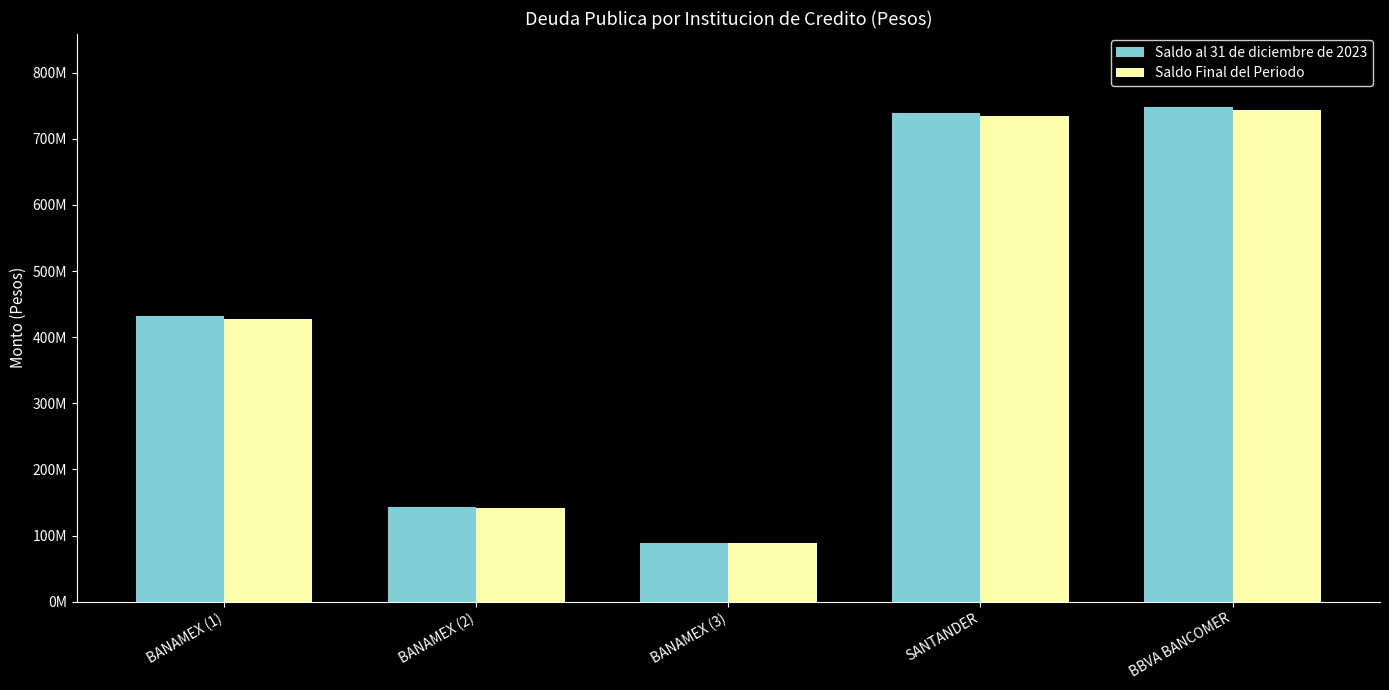

Reading left to right, transcribe all the data shown in this chart.

Saldo al 31 de diciembre de 2023: 431857277.1	142629655.2	89243838.0	738420441.4	747752367.5
Saldo Final del Periodo: 426859113.4	141095115.2	88283671.4	734253007.0	743773380.7